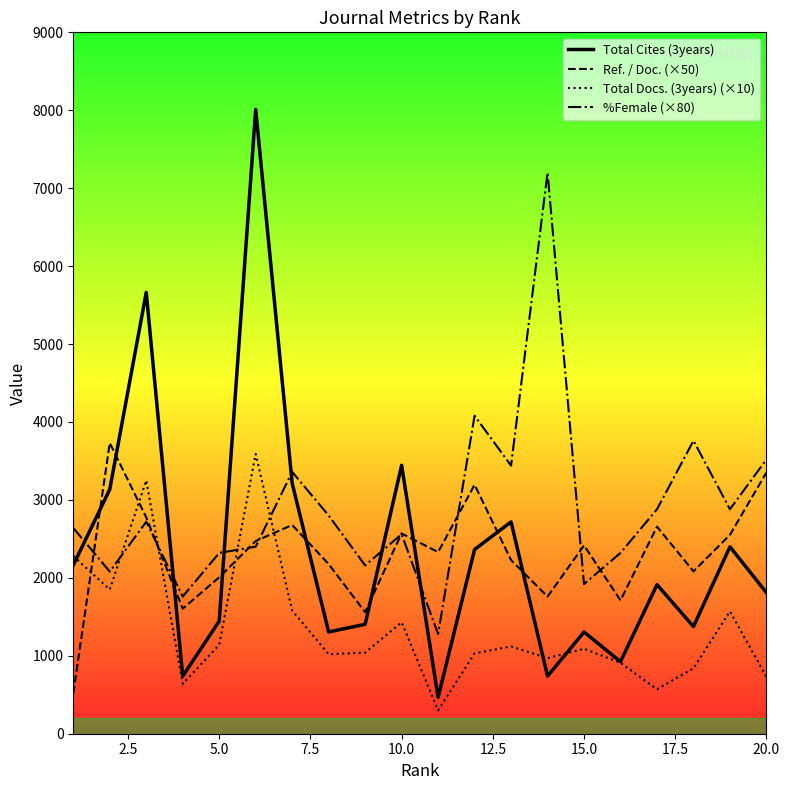

What are all the series names shown in the legend?

Total Cites (3years), Ref. / Doc. (×50), Total Docs. (3years) (×10), %Female (×80)